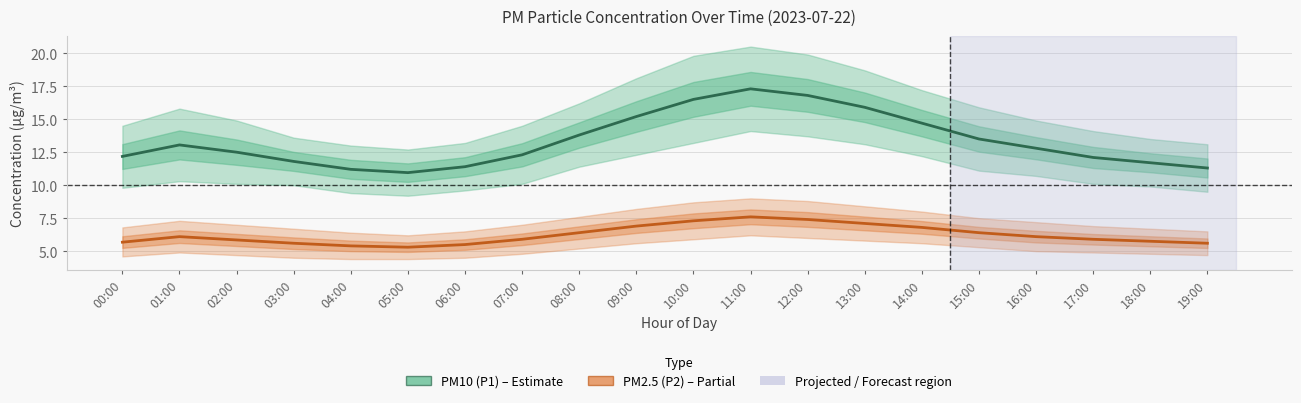

How many data points in PM2.5 (P2) are above 6?

10